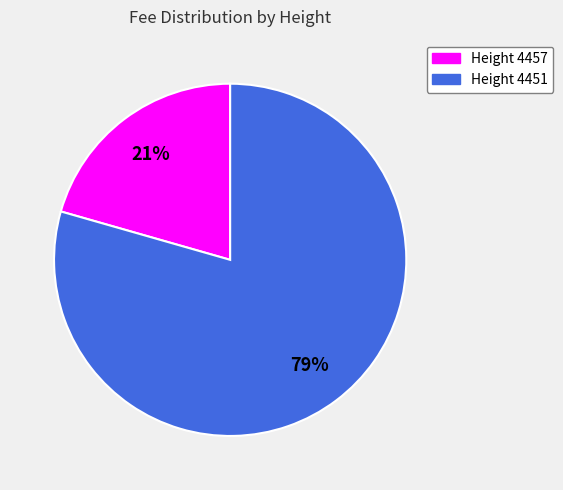

To the nearest percent, what is the average slice percentage?

50%